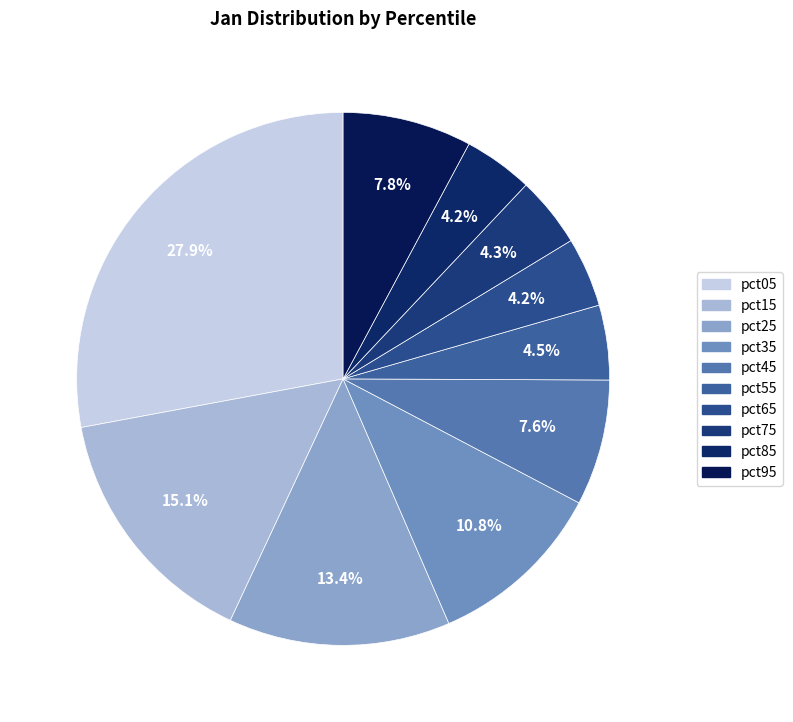

Is it true that pct15 is 1% of the pie?

False